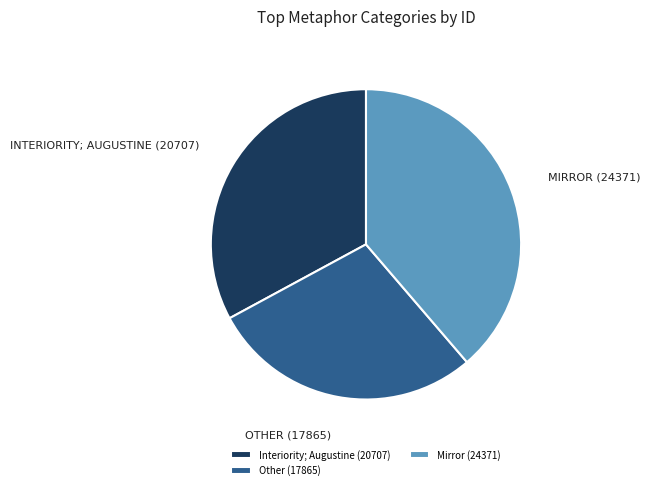

Is there a majority slice in this chart?

No